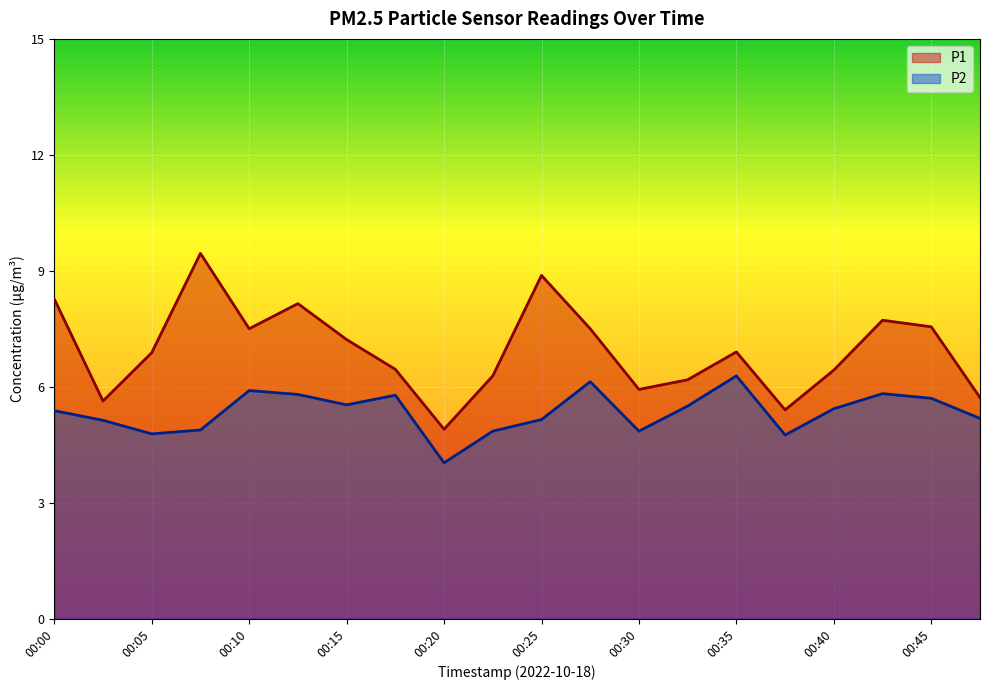

Between 00:40 and 00:42, which series saw the biggest shift?

P1